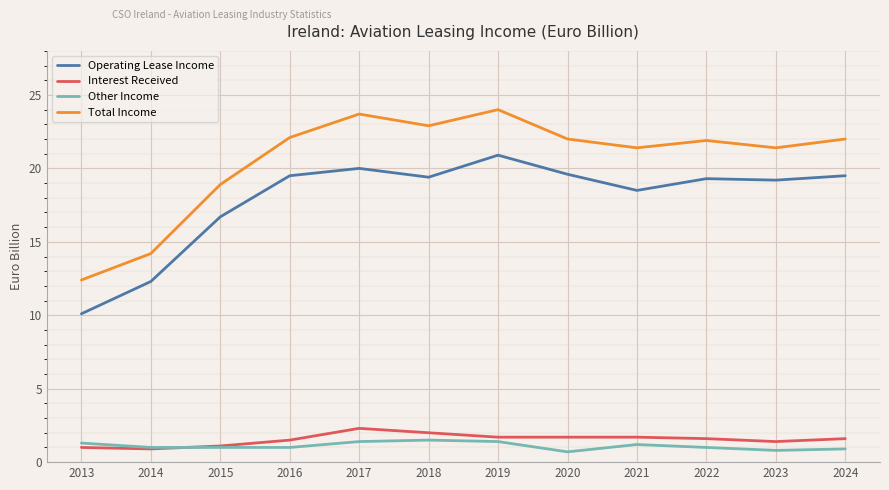

What is the total value across all series at 2016?

44.1